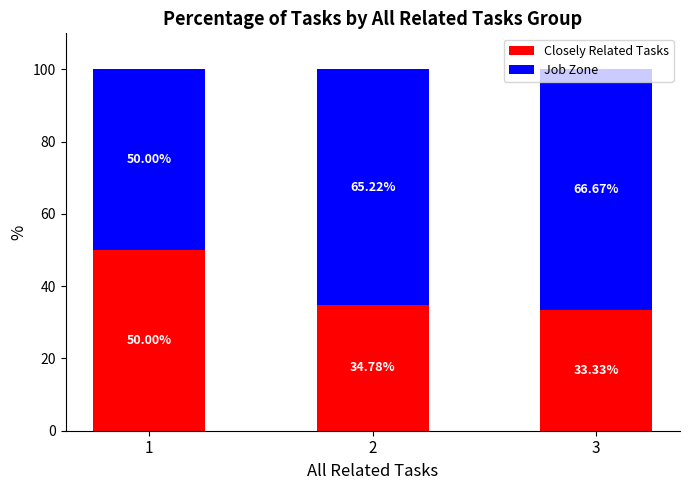

Rank the categories by Closely Related Tasks value from highest to lowest.

1, 2, 3